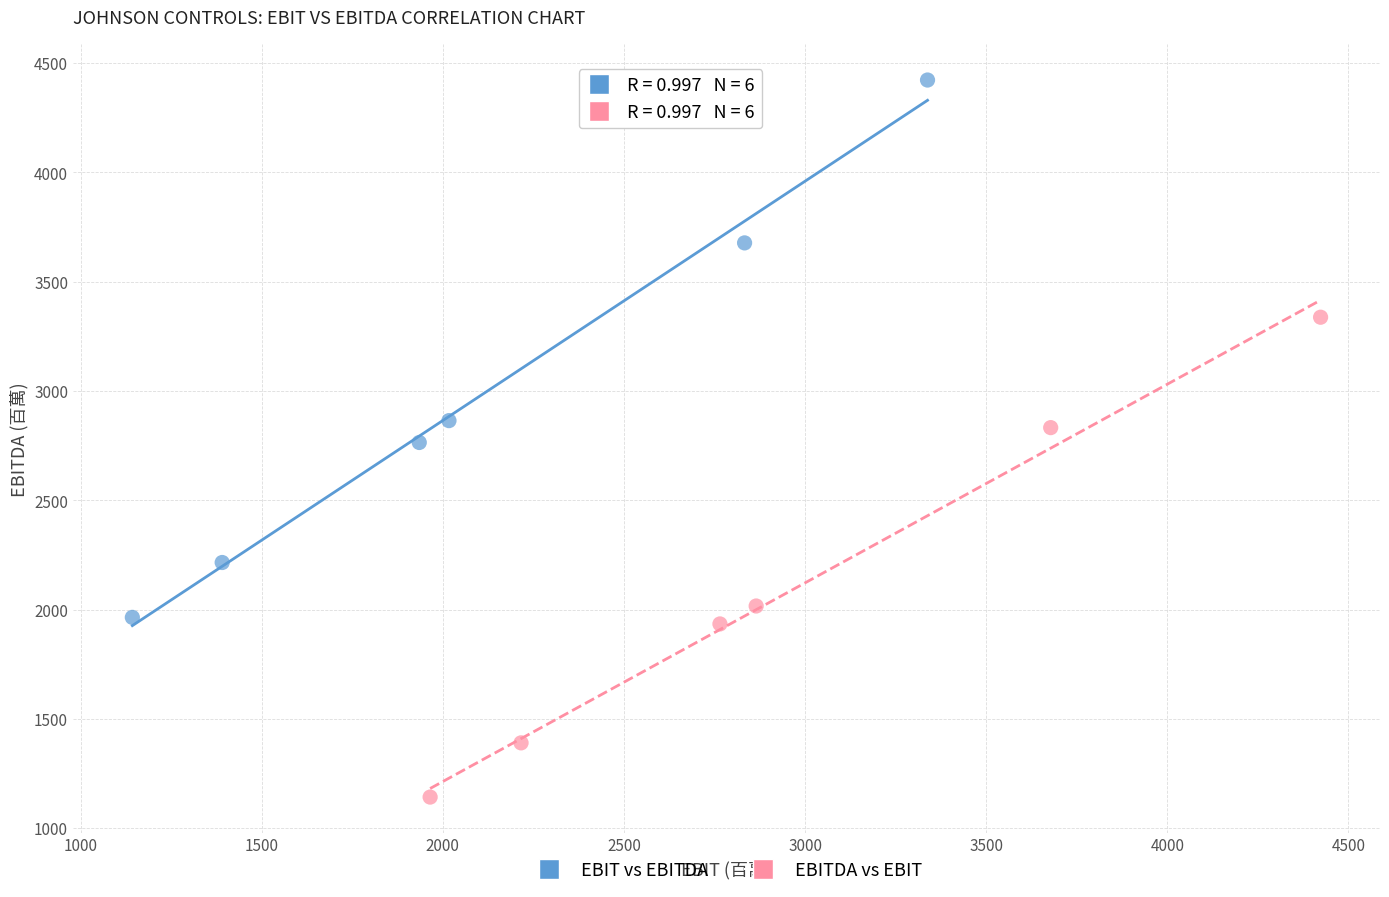

Which series has the largest Y range (max minus min)?

EBIT vs EBITDA